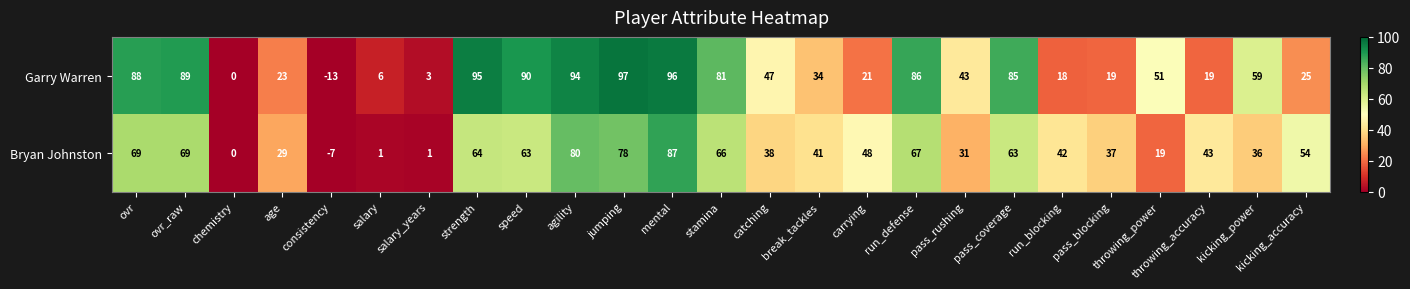

The value of Garry Warren at consistency is -13. True or false?

True